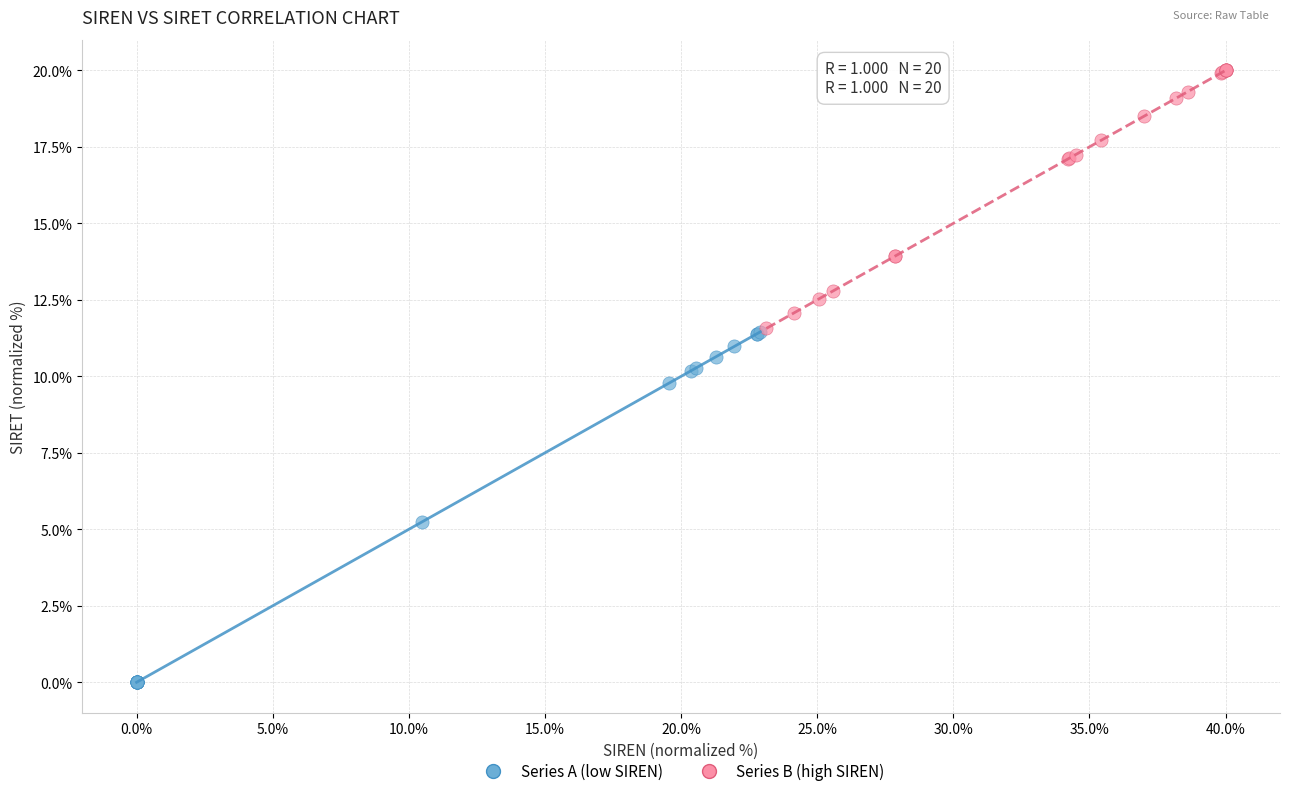

Which series contains the highest Y value?

Series B (high SIREN)